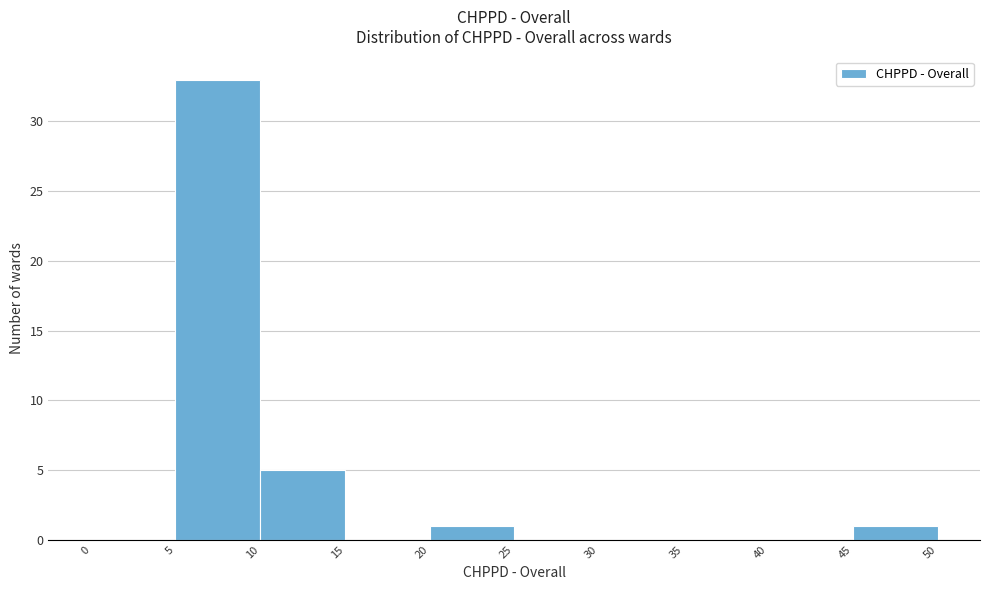

Which range on the x-axis has the tallest bar?

5 to 10